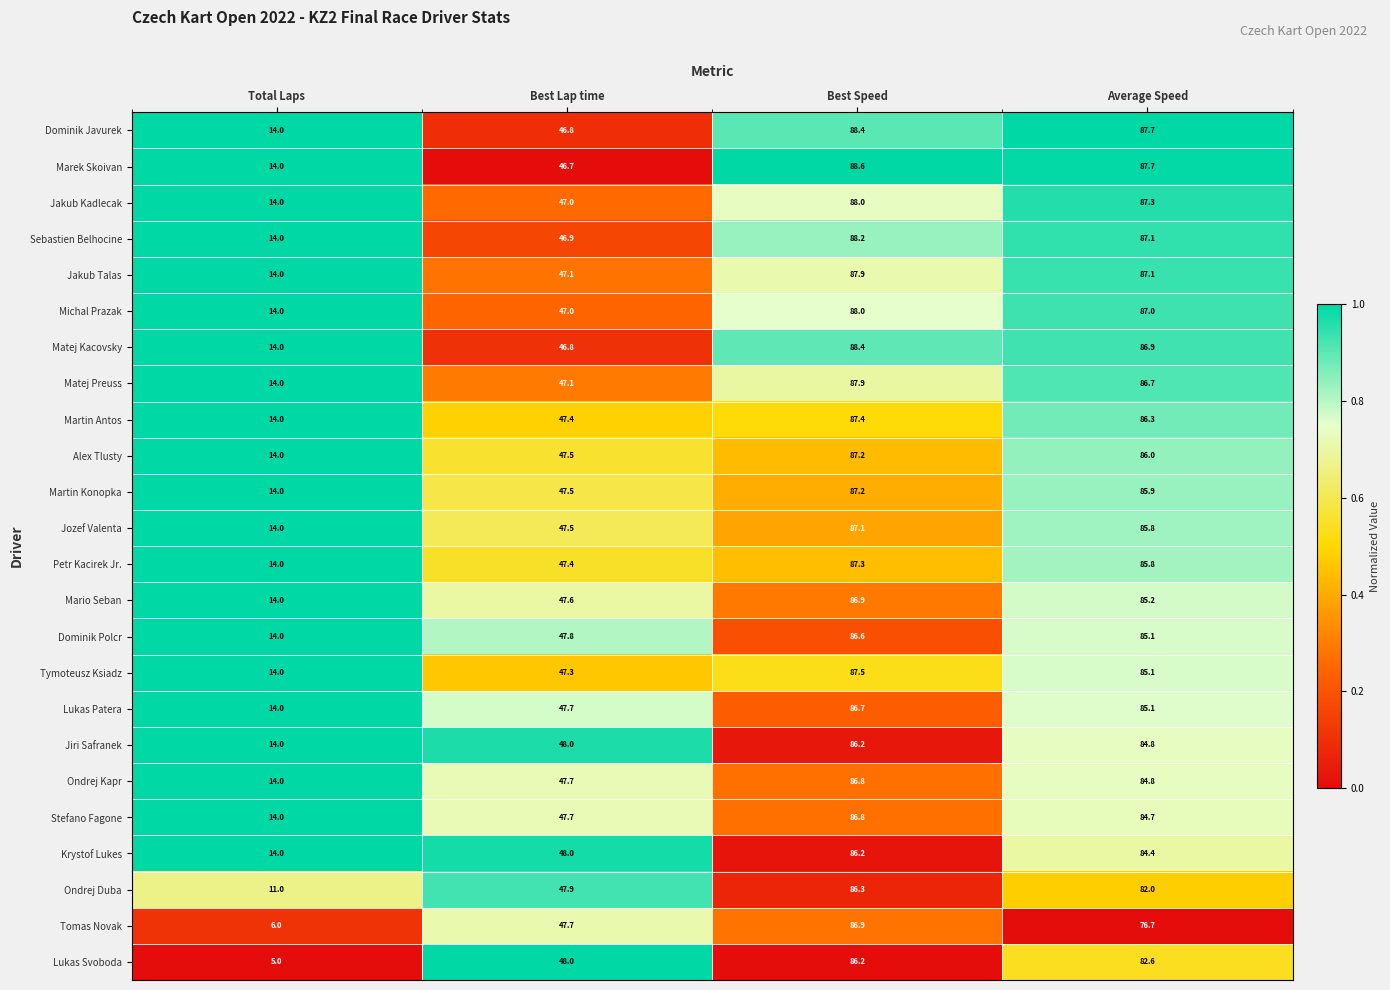

At which label does Marek Skoivan first exceed 87?

Best Speed